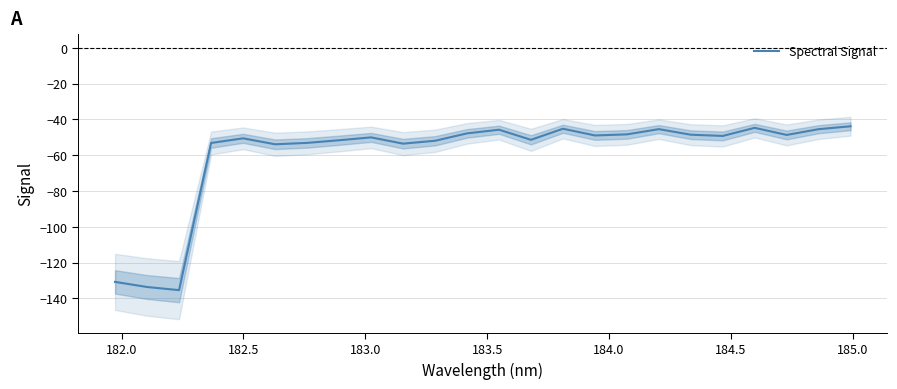

What is the minimum value for Spectral Signal?

-135.4